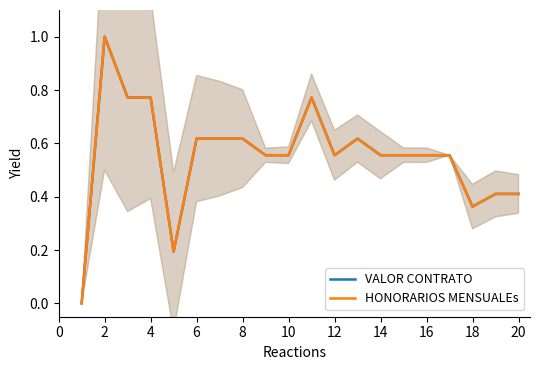

True or false: HONORARIOS MENSUALEs has more than 0 interior local peaks.

True